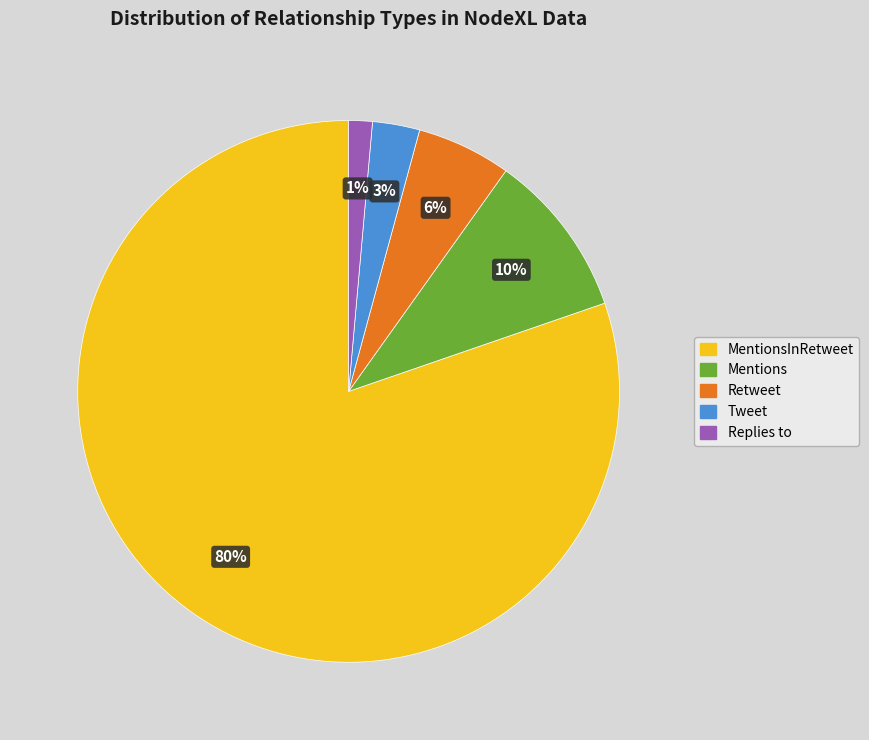

To the nearest percent, what is the difference between the largest and smallest slice percentages?

79%